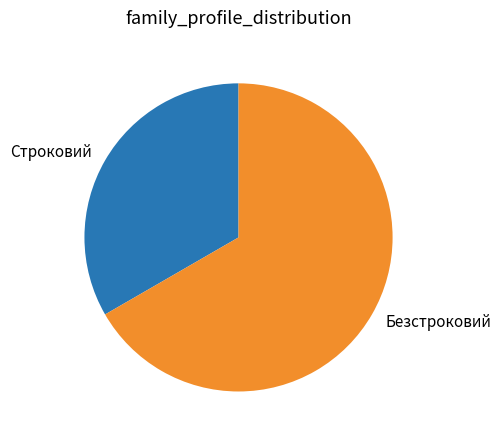

Is Строковий the majority of the pie?

No